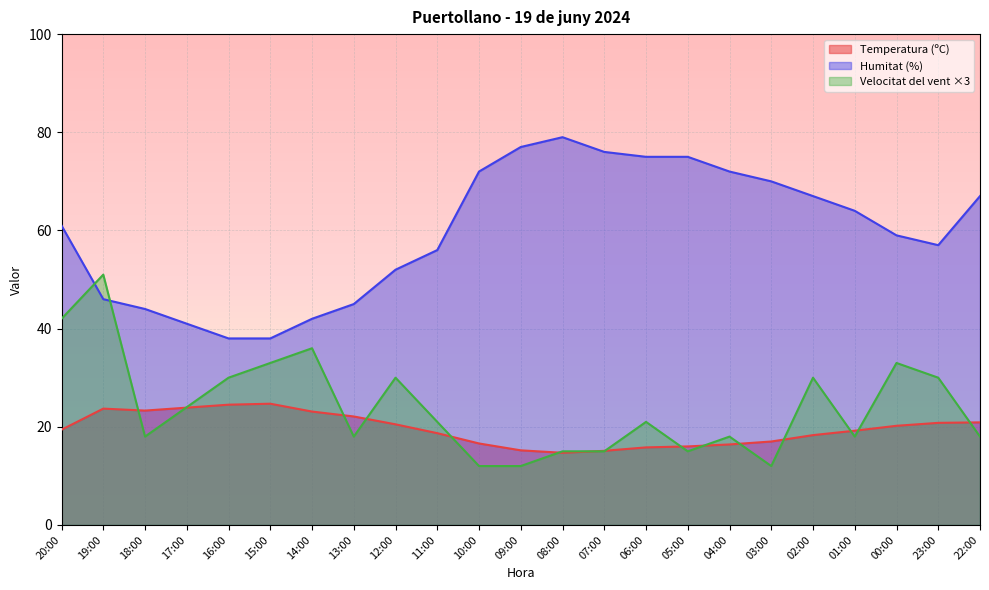

Reading left to right, what are all the values shown in this chart?

Temperatura (ºC): 20:00=19.4	19:00=23.7	18:00=23.3	17:00=23.9	16:00=24.5	15:00=24.7	14:00=23.1	13:00=22.1	12:00=20.5	11:00=18.7	10:00=16.6	09:00=15.2	08:00=14.7	07:00=15.1	06:00=15.8	05:00=16.0	04:00=16.4	03:00=17.0	02:00=18.3	01:00=19.2	00:00=20.2	23:00=20.8	22:00=20.9
Humitat (%): 20:00=61.0	19:00=46.0	18:00=44.0	17:00=41.0	16:00=38.0	15:00=38.0	14:00=42.0	13:00=45.0	12:00=52.0	11:00=56.0	10:00=72.0	09:00=77.0	08:00=79.0	07:00=76.0	06:00=75.0	05:00=75.0	04:00=72.0	03:00=70.0	02:00=67.0	01:00=64.0	00:00=59.0	23:00=57.0	22:00=67.0
Velocitat del vent (km/h): 20:00=42.0	19:00=51.0	18:00=18.0	17:00=24.0	16:00=30.0	15:00=33.0	14:00=36.0	13:00=18.0	12:00=30.0	11:00=21.0	10:00=12.0	09:00=12.0	08:00=15.0	07:00=15.0	06:00=21.0	05:00=15.0	04:00=18.0	03:00=12.0	02:00=30.0	01:00=18.0	00:00=33.0	23:00=30.0	22:00=18.0